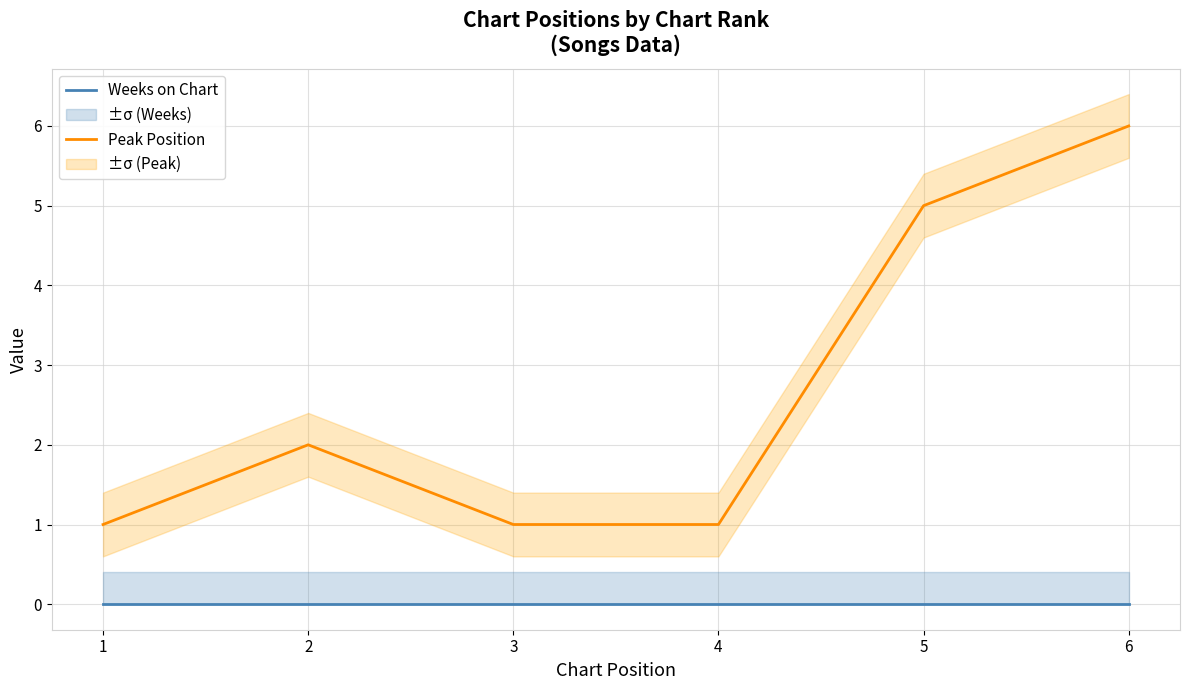

How many lines are shown in the chart?

2